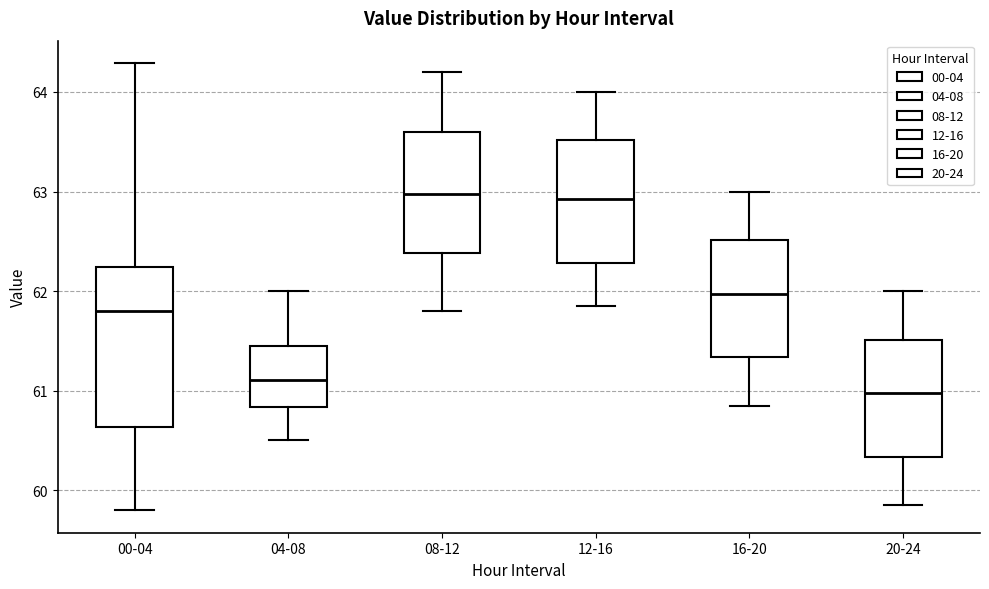

Reading left to right, transcribe this box plot: for each box, give where its median line is, the range the box spans, and where its two whiskers end, as read against the y-axis. The values are not printed on the chart, so give them approximately, as read against the axis.

00-04: median 61.8, box 60.6 to 62.2, whiskers 59.8 to 64.3
04-08: median 61.1, box 60.8 to 61.5, whiskers 60.5 to 62.0
08-12: median 63.0, box 62.4 to 63.6, whiskers 61.8 to 64.2
12-16: median 62.9, box 62.3 to 63.5, whiskers 61.9 to 64.0
16-20: median 62.0, box 61.3 to 62.5, whiskers 60.9 to 63.0
20-24: median 61.0, box 60.3 to 61.5, whiskers 59.9 to 62.0